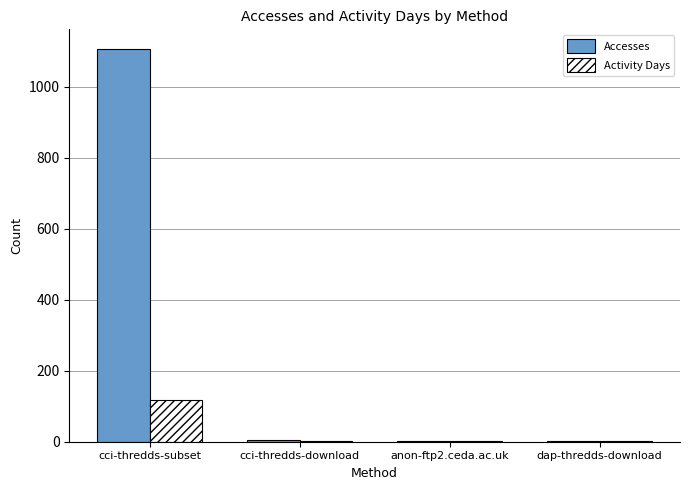

At which label does Accesses reach its peak?

cci-thredds-subset